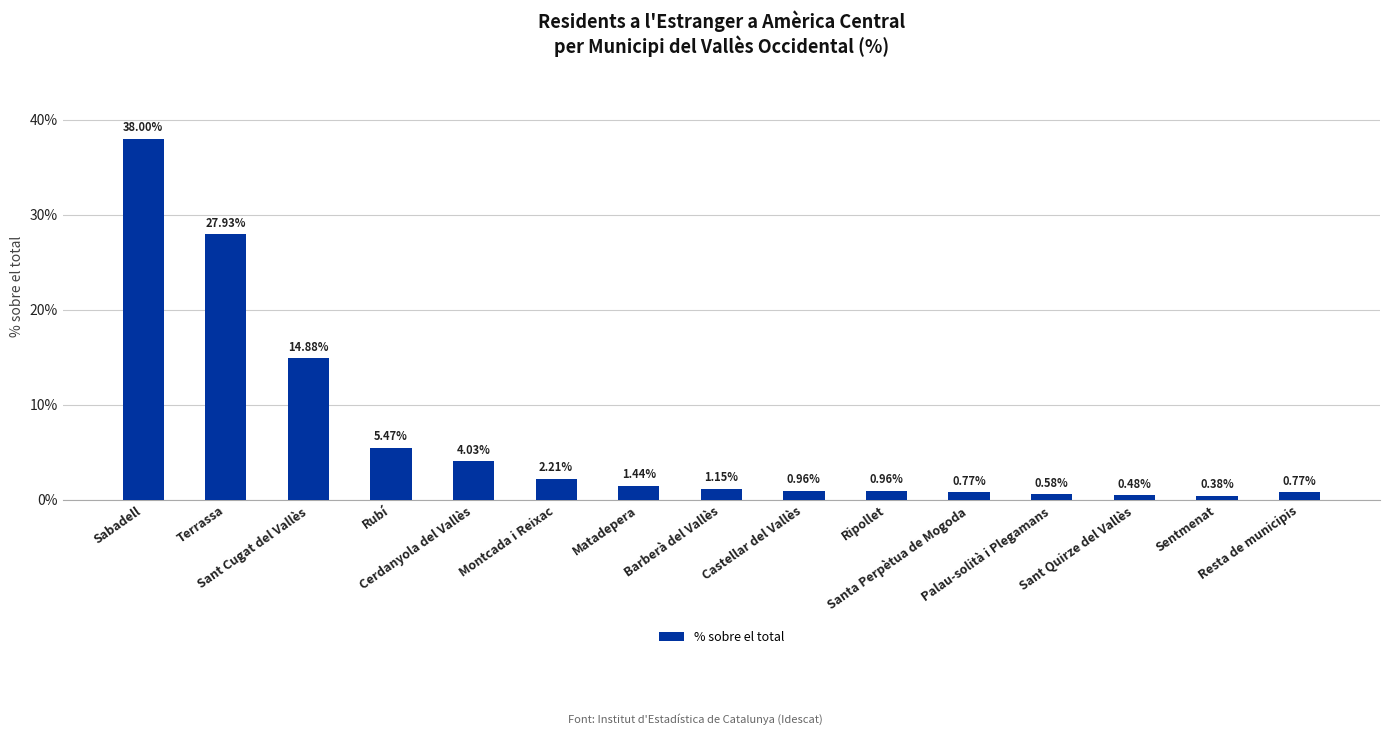

What is the sum of all values?

100.0